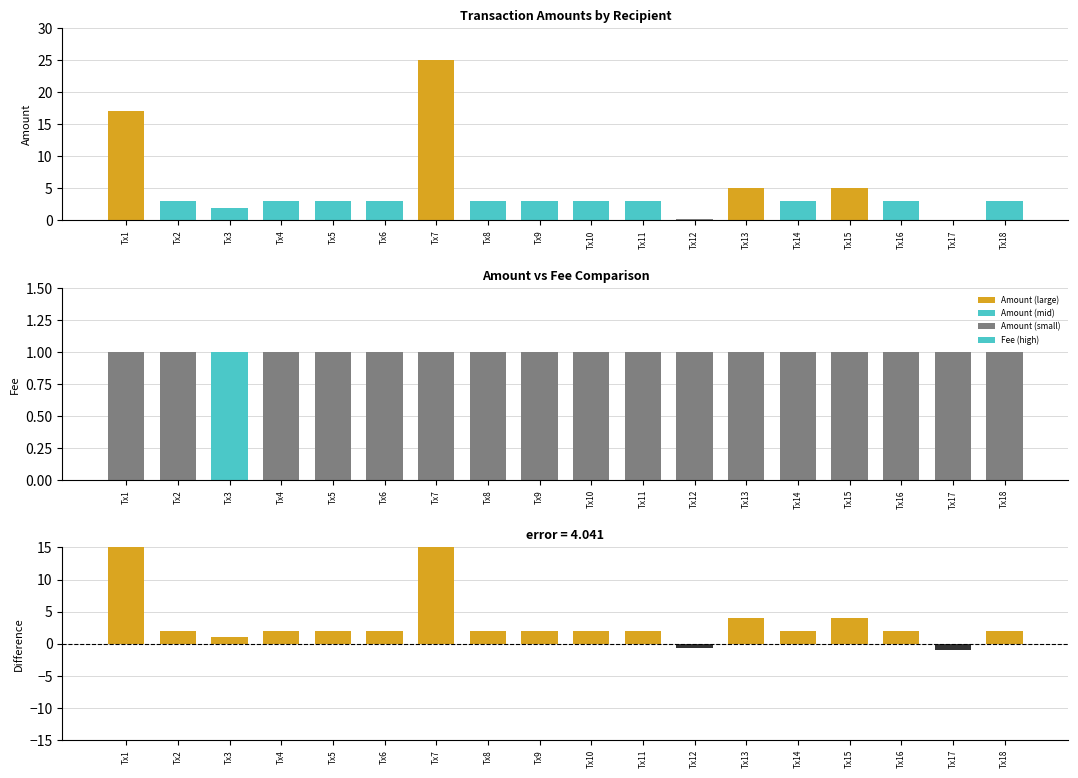

True or false: Amount has a value of 8.9 at Tx17.

False